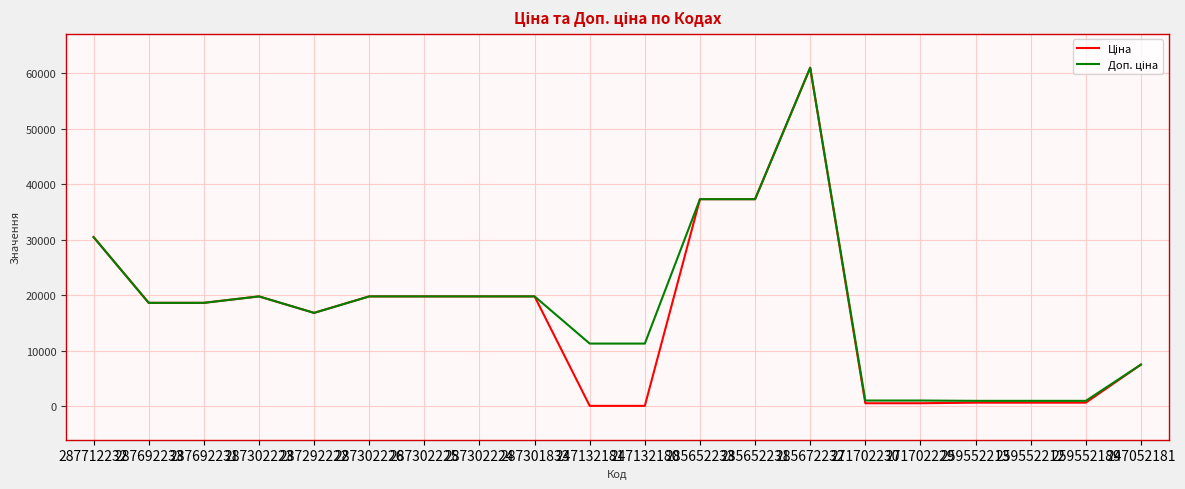

At which category is the sum across all series the highest?

285672232